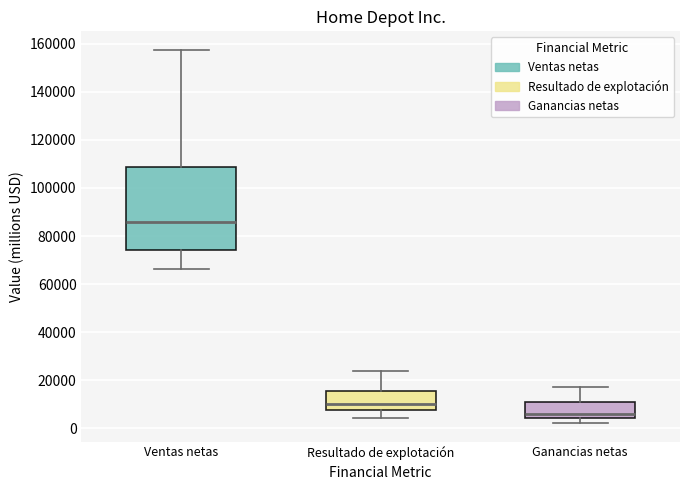

Which box's median line is the lowest?

Ganancias netas